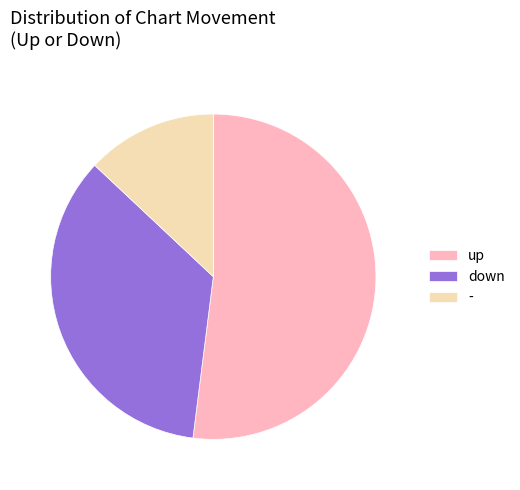

Rank the categories by value from highest to lowest.

up, down, -